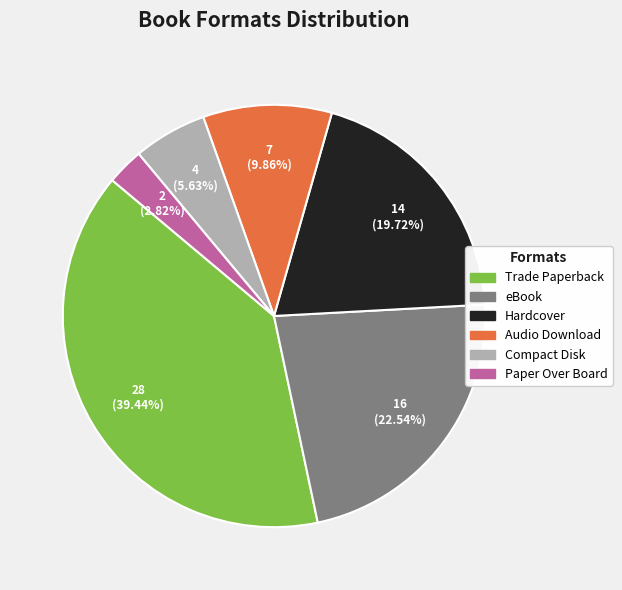

Does Audio Download represent more than half of the total?

No